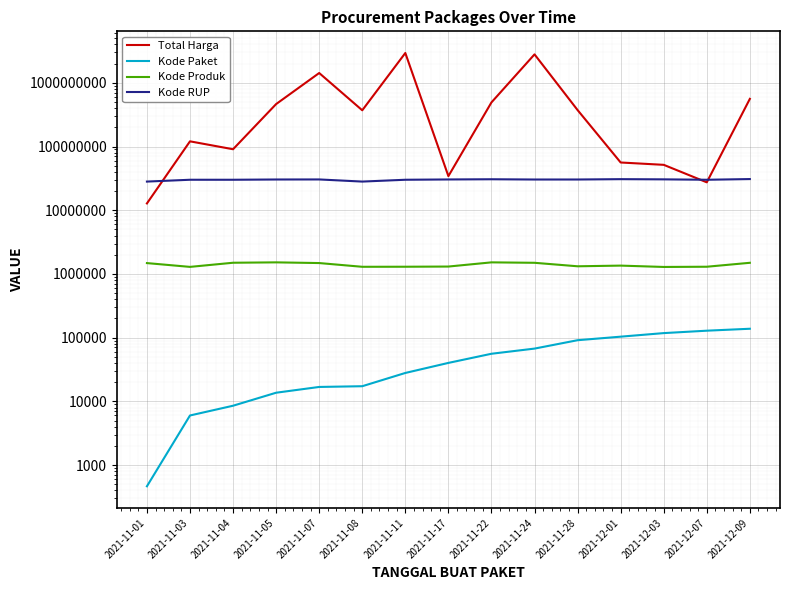

What position from the right is 2021-11-17?

8